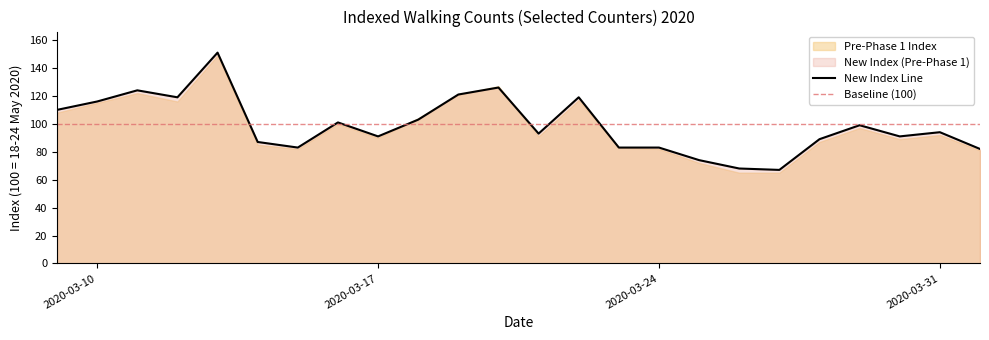

How many points are lower than both their immediate neighbors (excluding endpoints)?

6